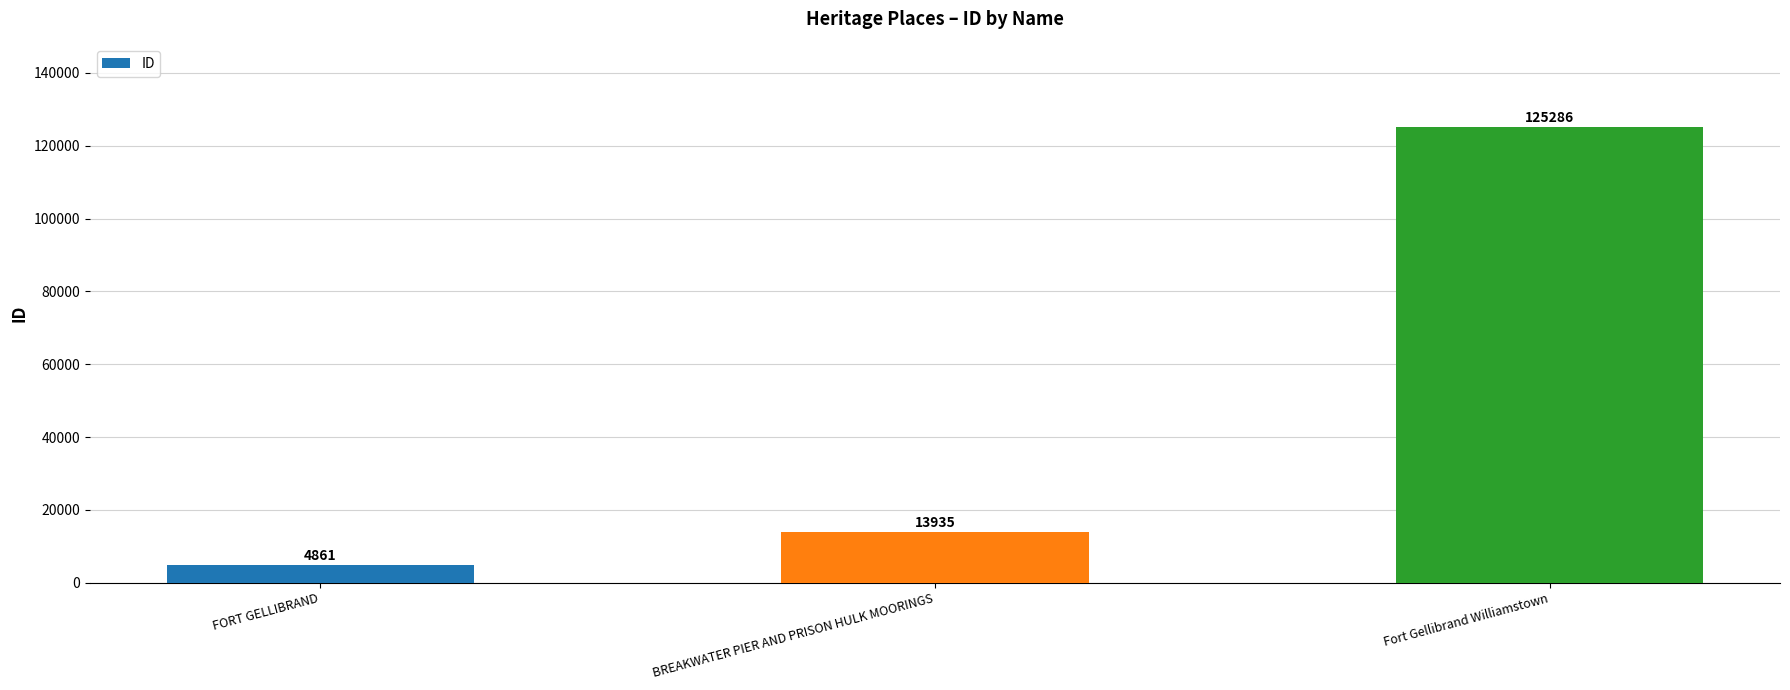

Reading left to right, what are all the values shown in this chart?

FORT GELLIBRAND=4861	BREAKWATER PIER AND PRISON HULK MOORINGS=13935	Fort Gellibrand Williamstown=125286